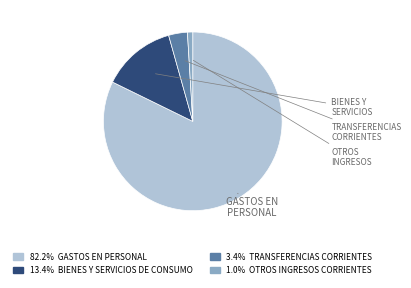

Count the number of slices in the pie.

4